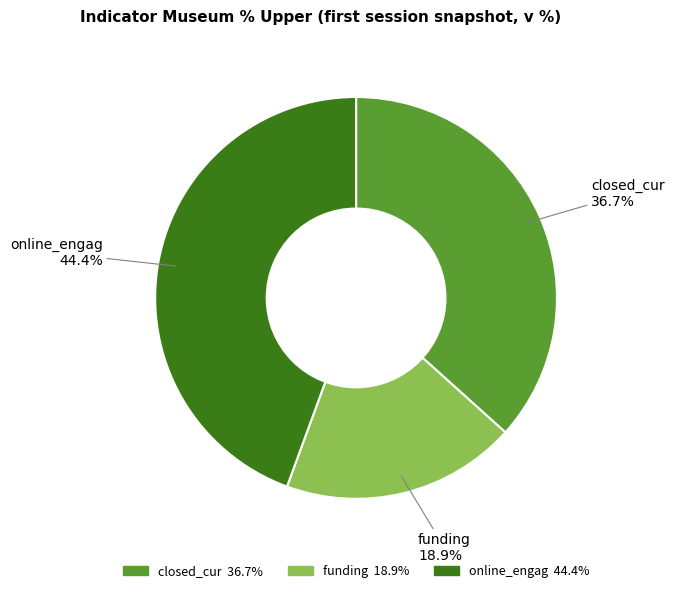

Rank the categories by value from lowest to highest.

funding, closed_cur, online_engag